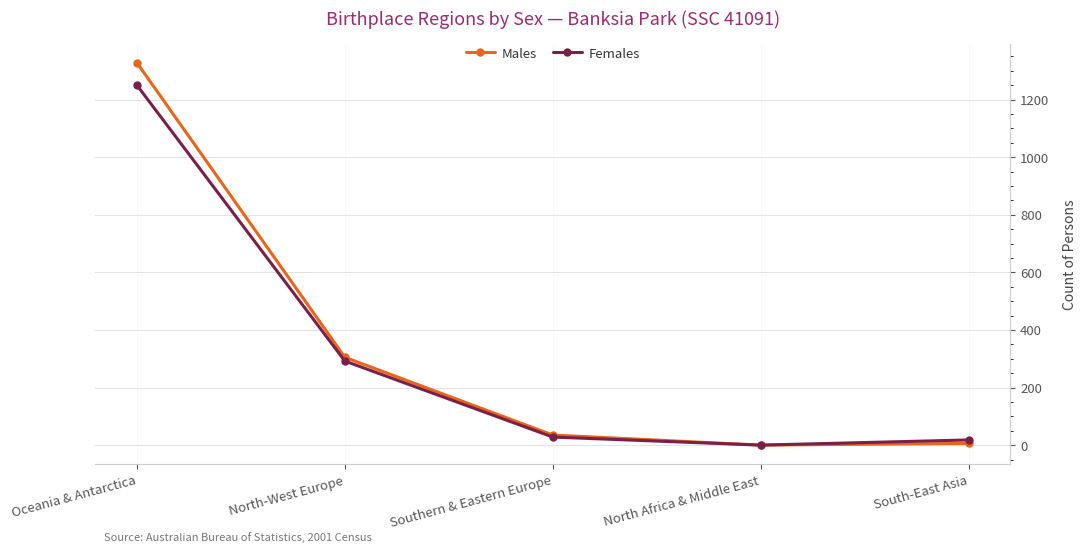

True or false: Males has more than 1 points higher than both neighbors.

False